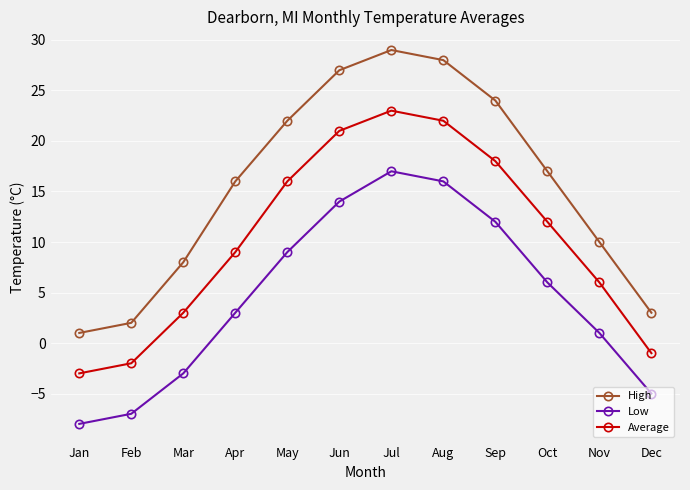

What is the average value of the High series?

16